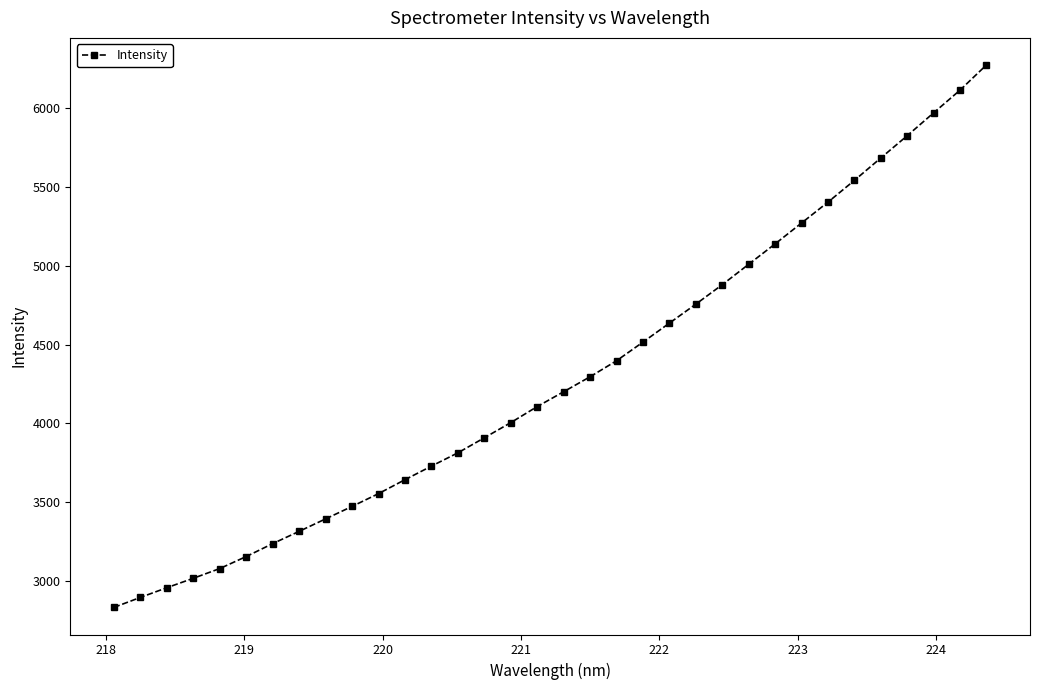

What is the average value?

4294.9